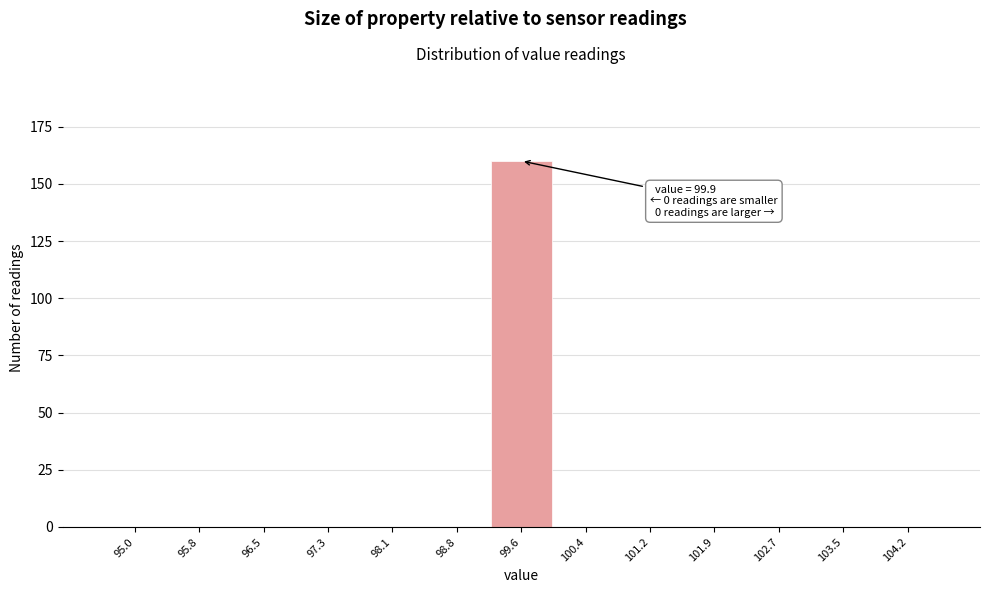

Reading left to right, transcribe all the data shown in this chart.

95.0=0	95.8=0	96.5=0	97.3=0	98.1=0	98.8=0	99.6=160	100.4=0	101.2=0	101.9=0	102.7=0	103.5=0	104.2=0